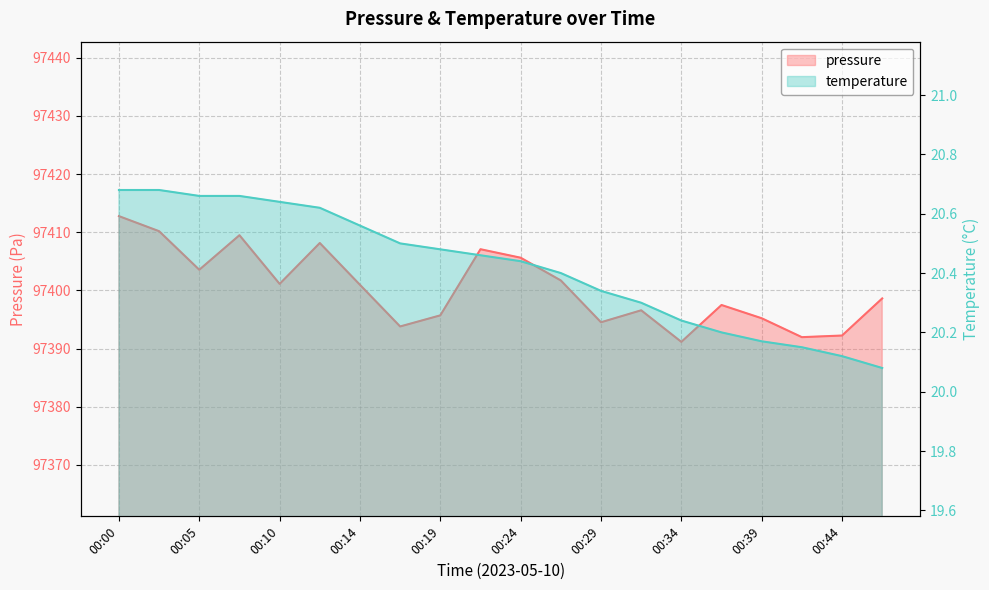

True or false: pressure has more than 2 points higher than both neighbors.

True